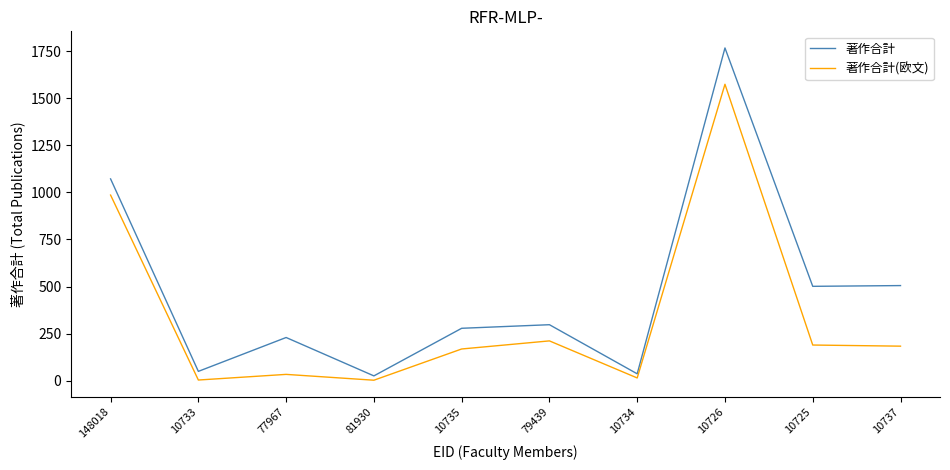

What position from the right is 10725?

2